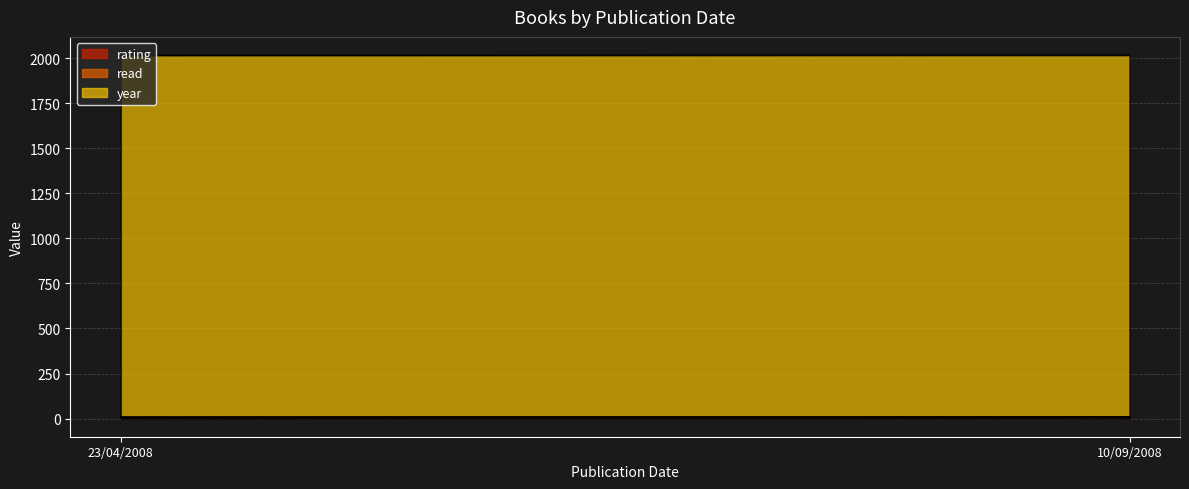

What is the minimum value shown in the chart?

1